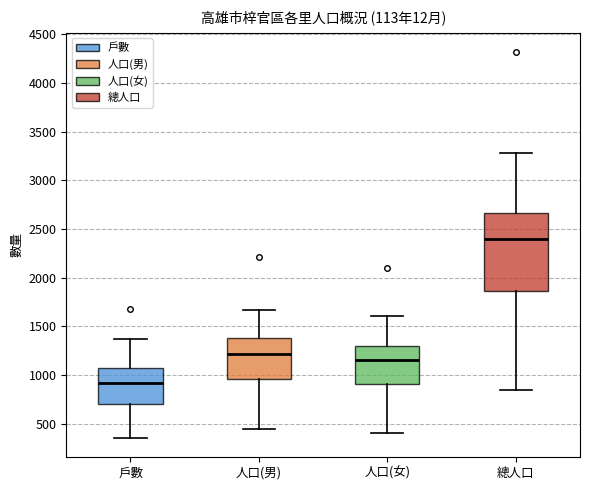

Reading left to right, read every box against the y-axis: the position of its median line, the range the box covers, and the ends of its whiskers. The values are not printed on the chart, so give them approximately, as read against the axis.

戶數: median 900, box 700 to 1050, whiskers 350 to 1400
人口(男): median 1200, box 950 to 1400, whiskers 450 to 1650
人口(女): median 1150, box 900 to 1300, whiskers 400 to 1600
總人口: median 2400, box 1850 to 2650, whiskers 850 to 3300